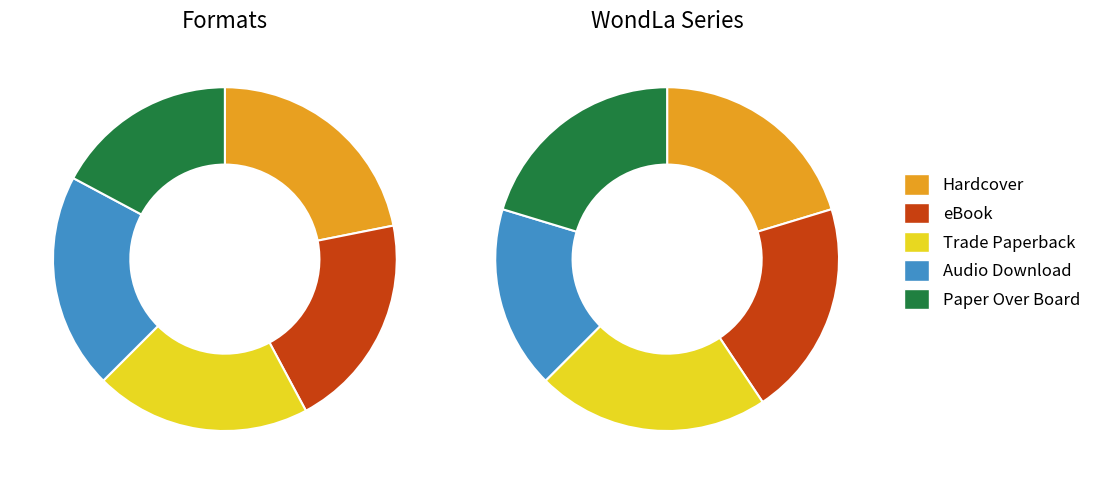

Rank the categories by value from lowest to highest.

Paper Over Board, eBook, Trade Paperback, Audio Download, Hardcover